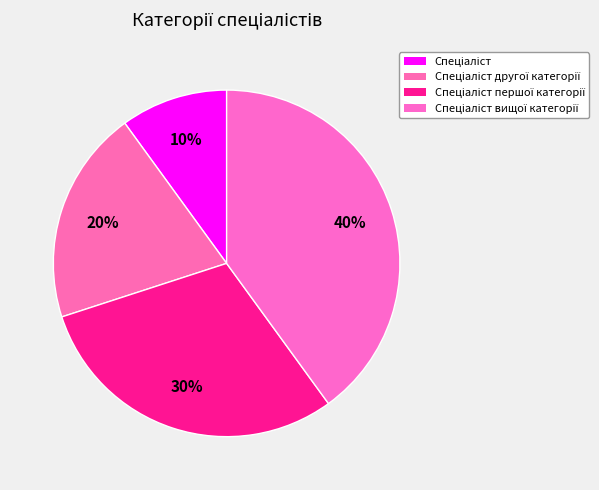

To the nearest percent, what is the difference between the largest and smallest slice percentages?

30%